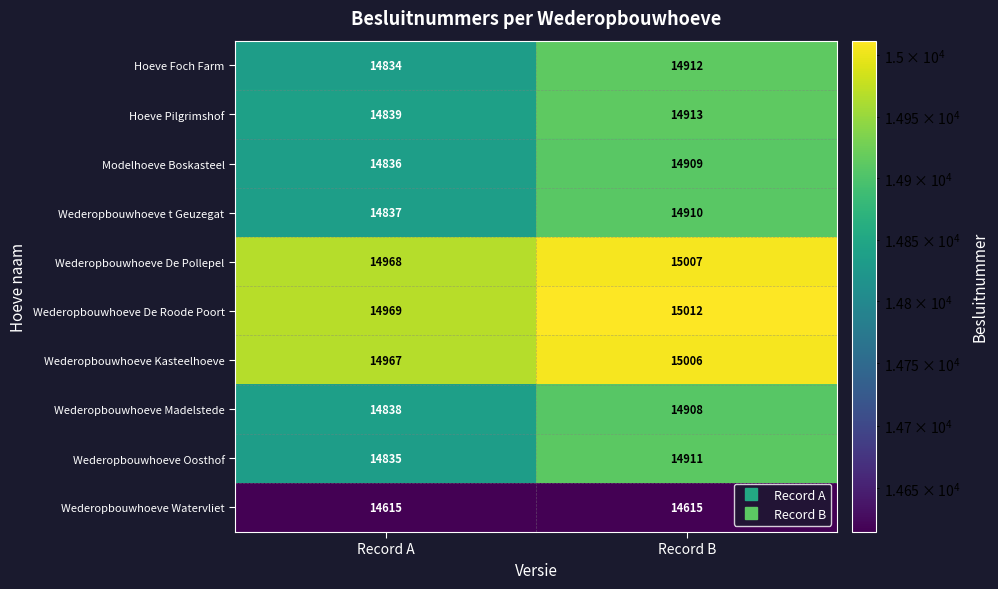

How many distinct data groups are displayed?

10